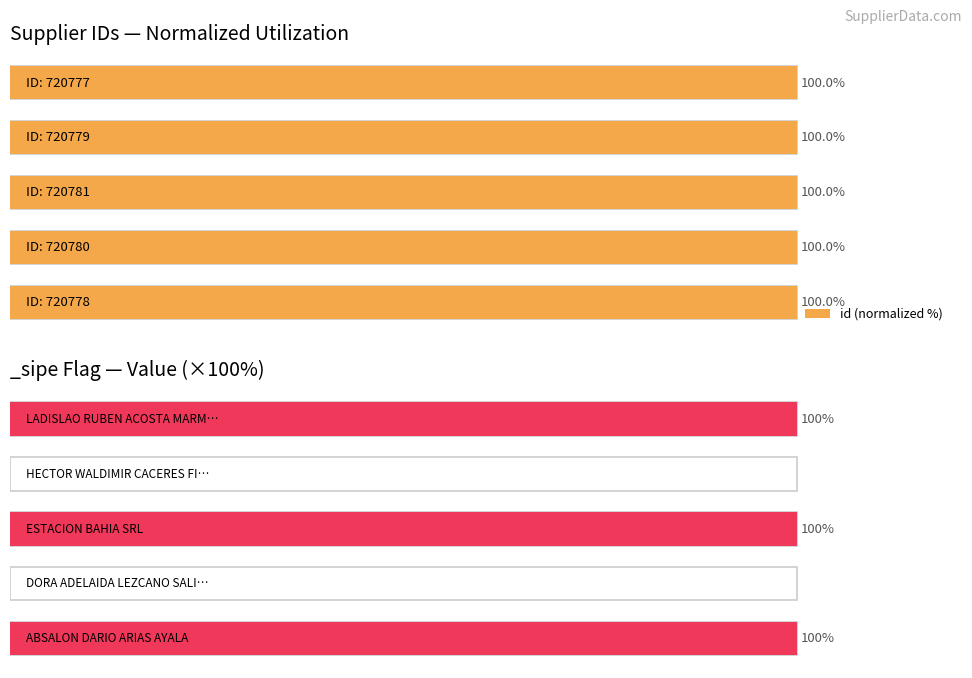

True or false: the data shows 100.0 at 1.

True